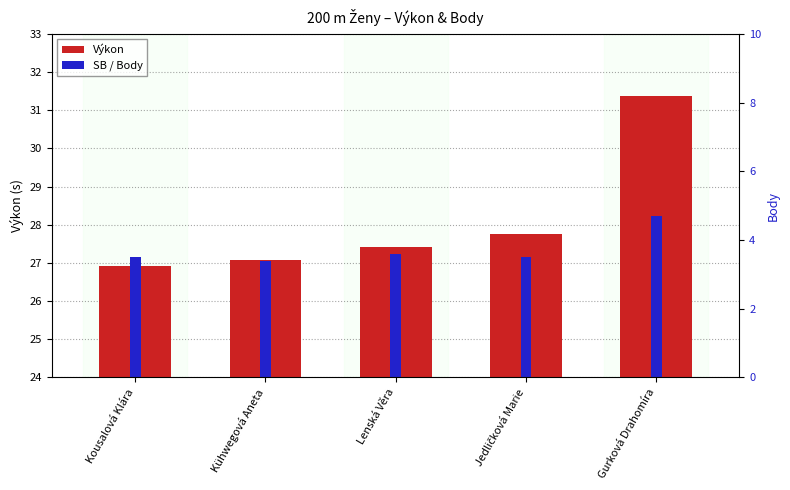

What is the label of the 2nd bar from the left?

Kühwegová Aneta